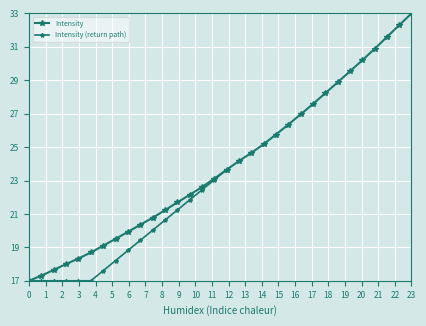

What is the value of the 27th point from the left?

29.5